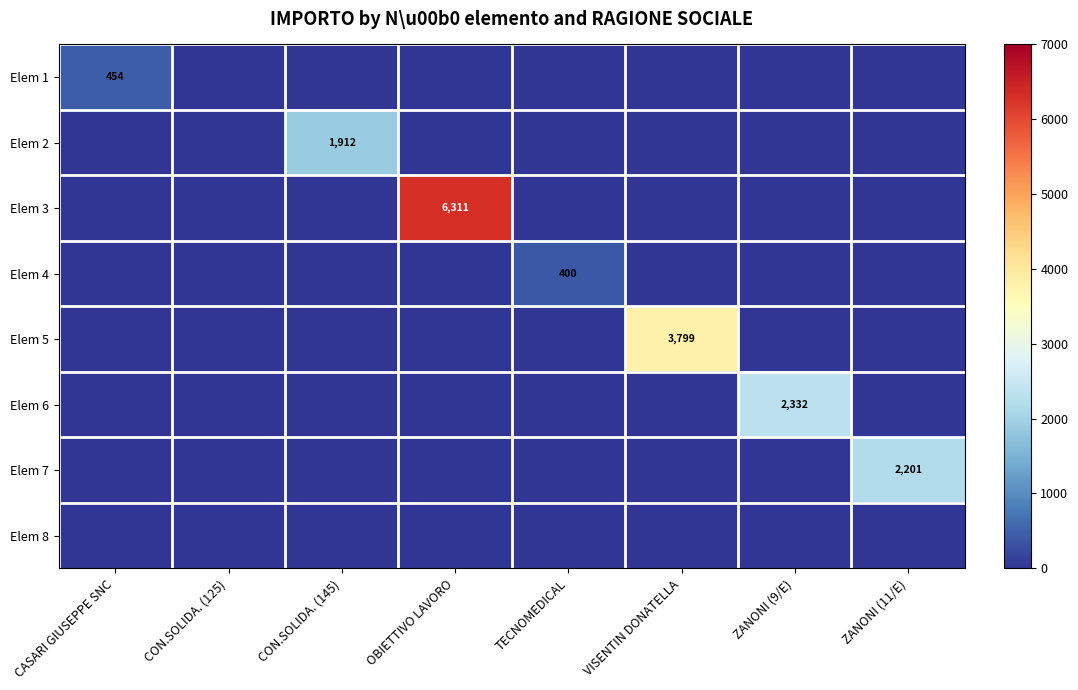

What is the difference between the highest and lowest values at CON.SOLIDA. (145)?

1912.0